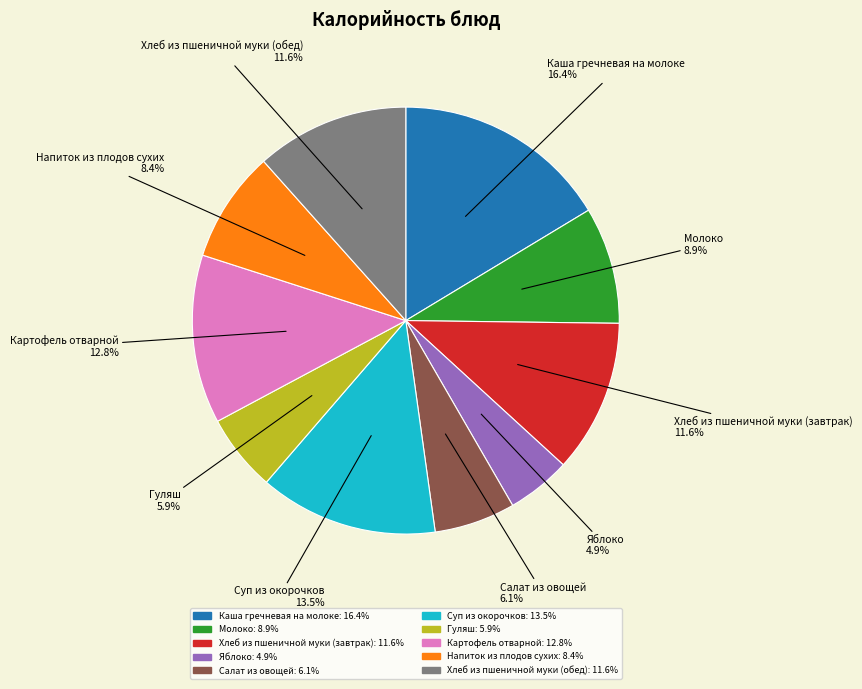

How many slices are in this pie chart?

10